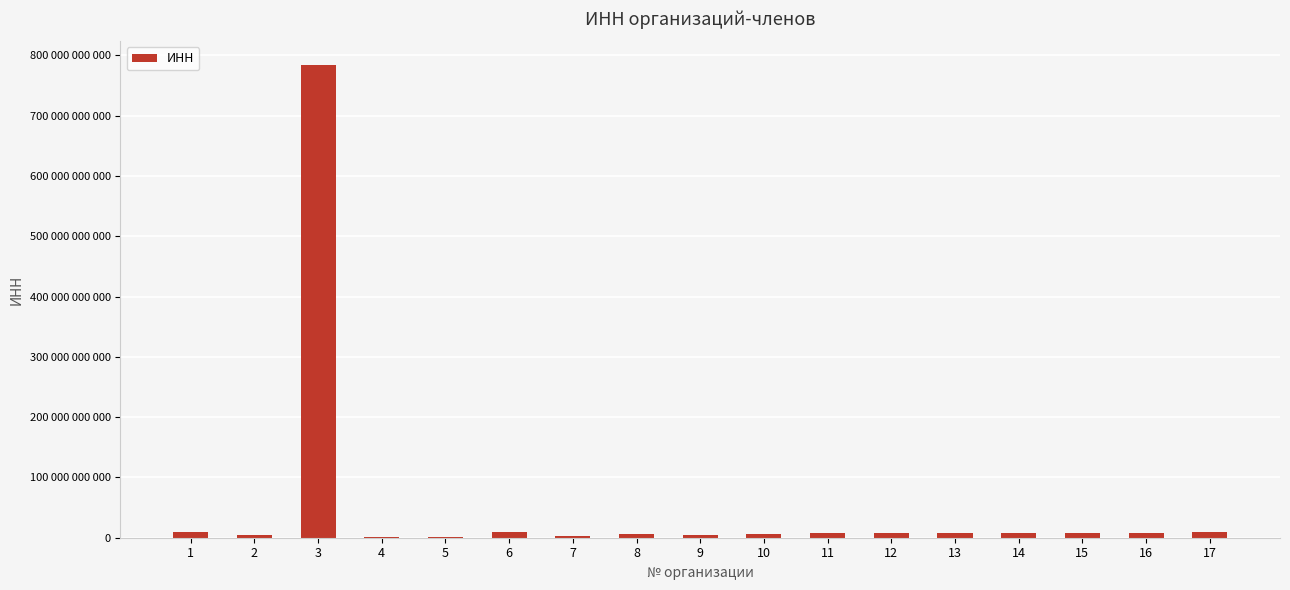

Which has a higher value, 10 or 2?

10